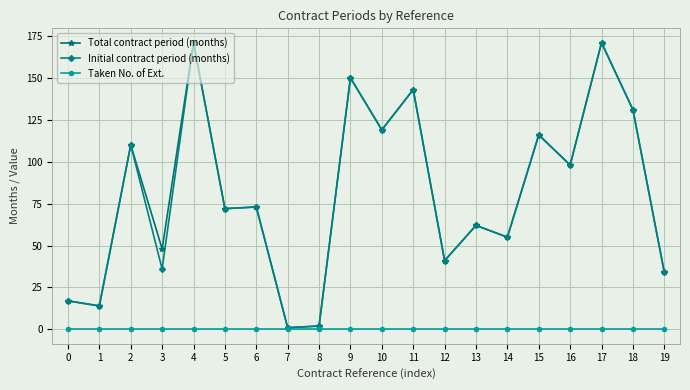

What are all the series names shown in the legend?

Total contract period (months), Initial contract period (months), Taken No. of Ext.